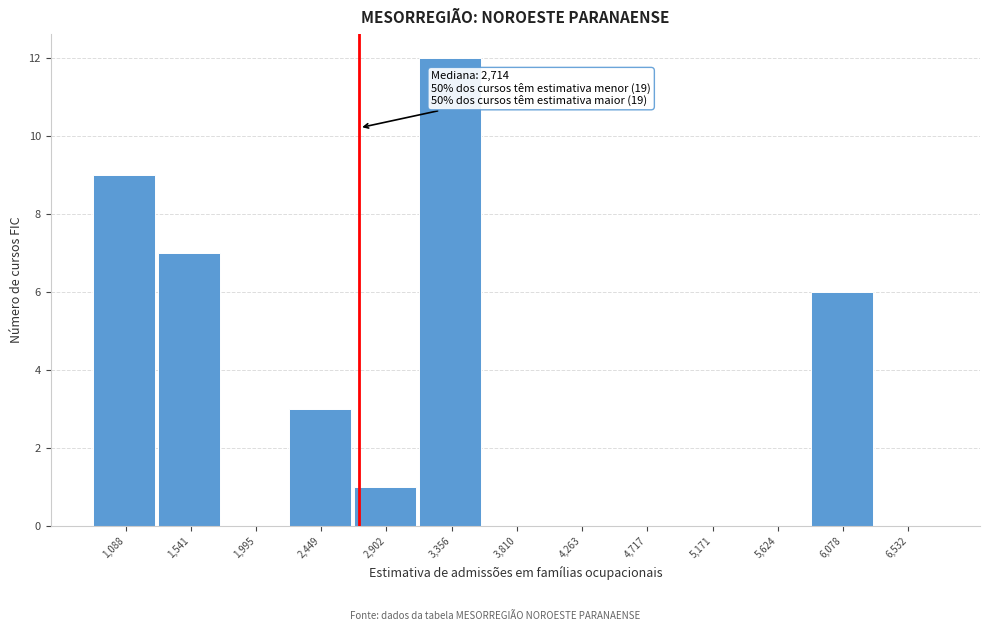

Over which range of the x-axis is the bar tallest?

3150 to 3600